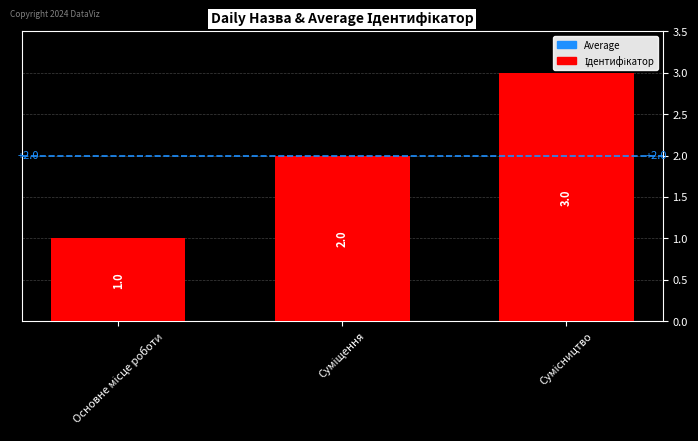

What is the maximum value shown in the chart?

3